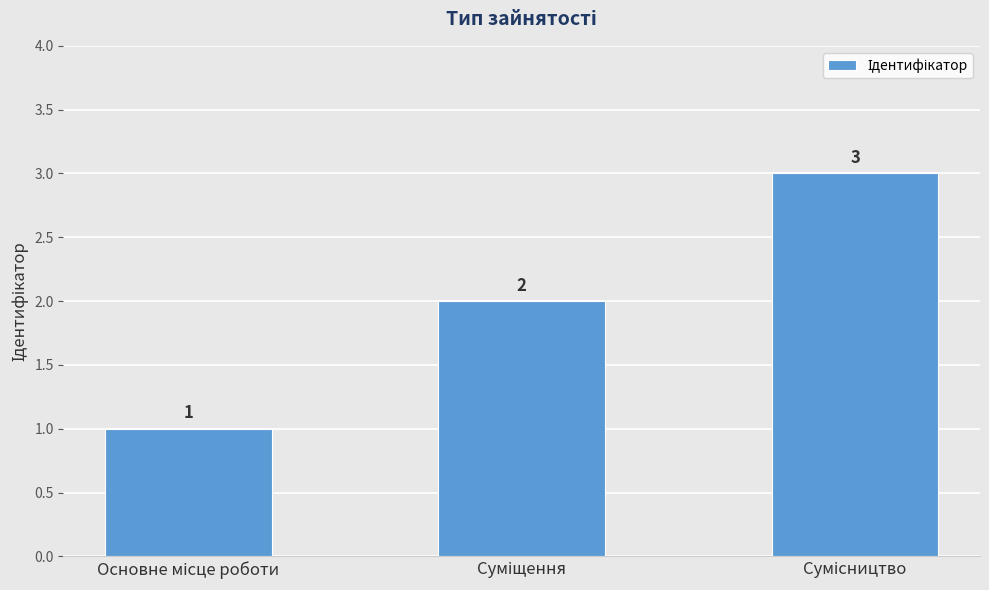

Count the values in the range 1 to 3.

3